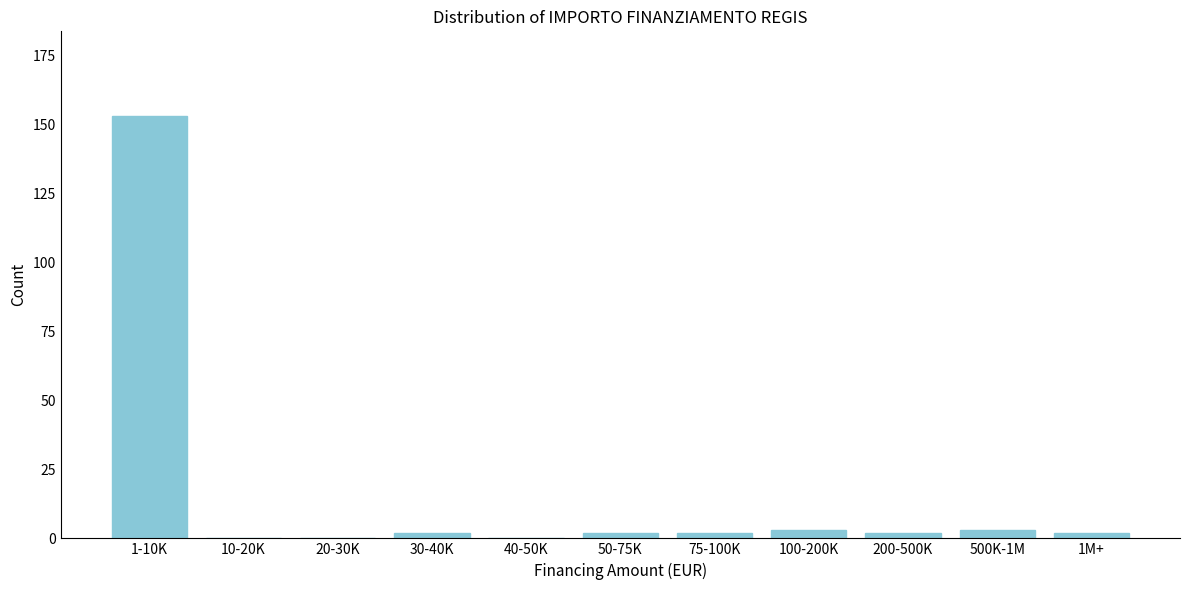

Reading left to right, transcribe all the data shown in this chart.

1-10K=153	10-20K=0	20-30K=0	30-40K=2	40-50K=0	50-75K=2	75-100K=2	100-200K=3	200-500K=2	500K-1M=3	1M+=2